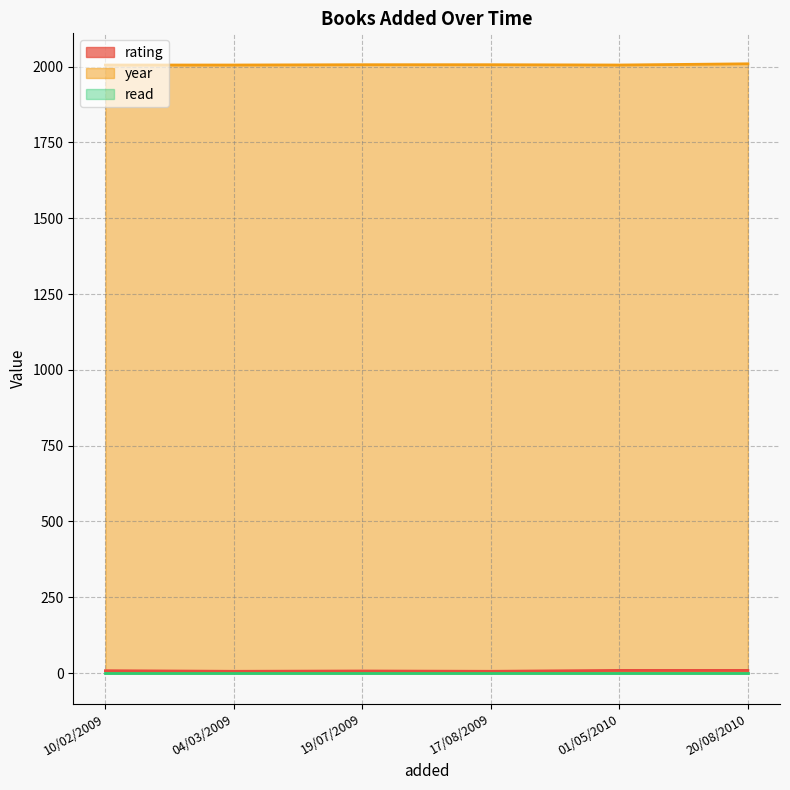

At which label does rating first exceed 8?

01/05/2010